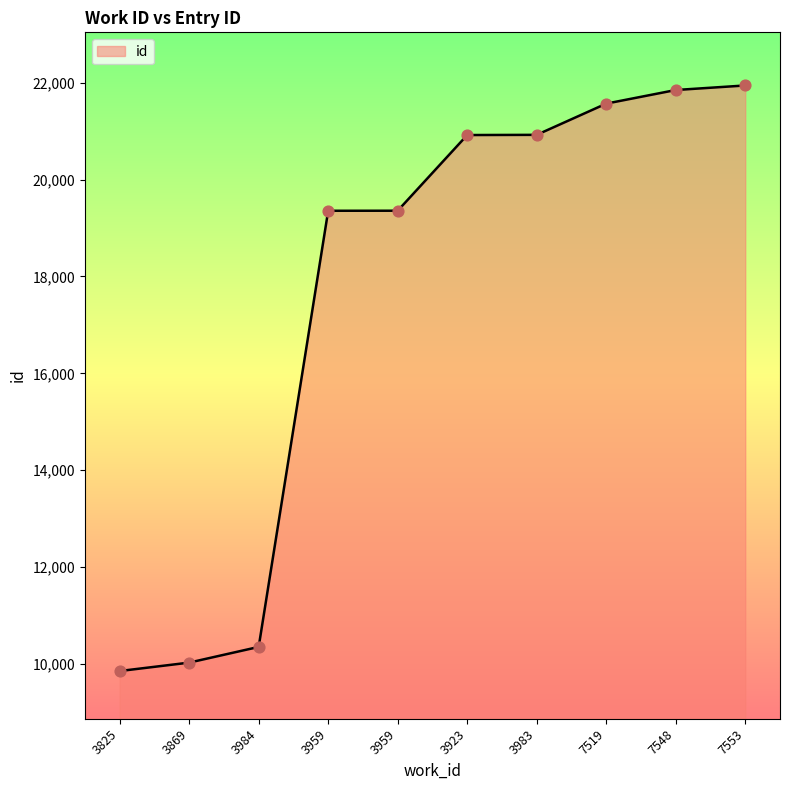

What is the ratio of the value at 3923 to the value at 3959?

1.1